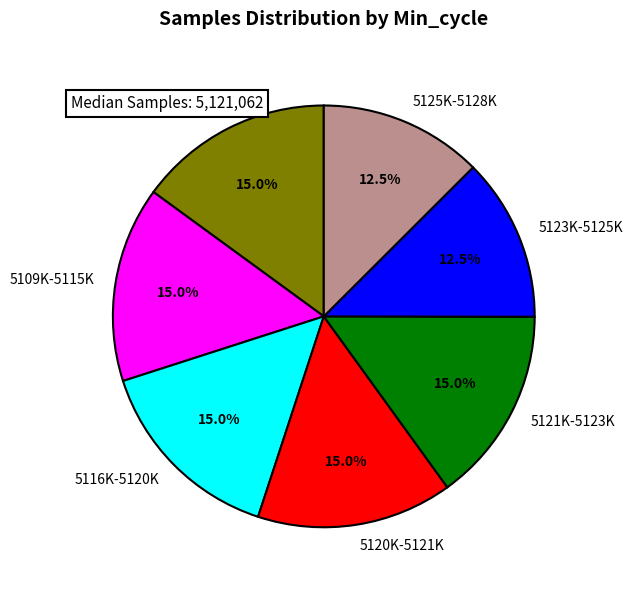

Do 5120K-5121K and 5101K-5106K together represent more than half of the pie?

No